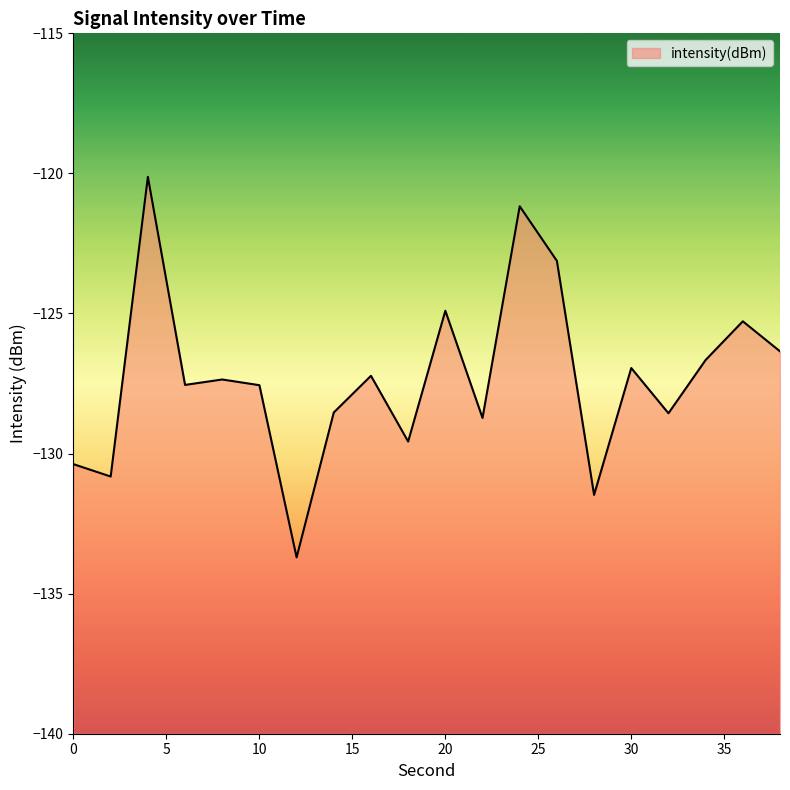

Which label corresponds to the smallest value in the chart?

12